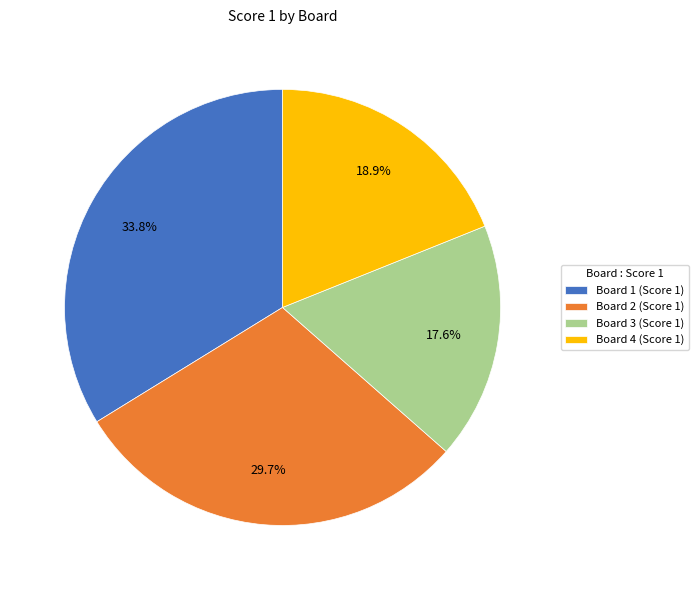

Which slice is the largest?

Board 1